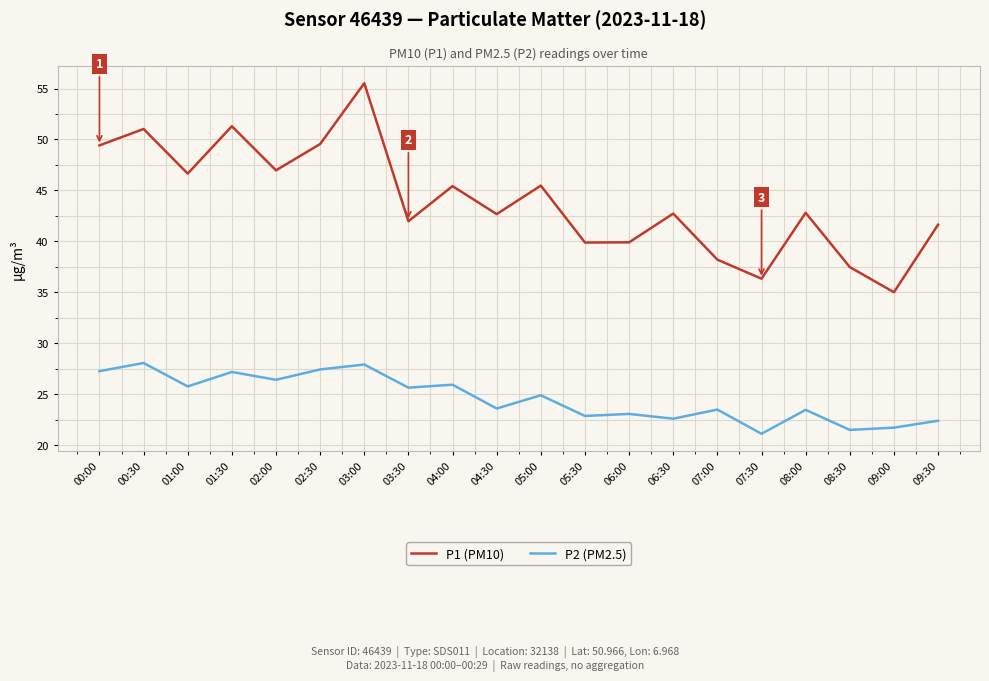

What is the total value across all series at 03:00?

83.4